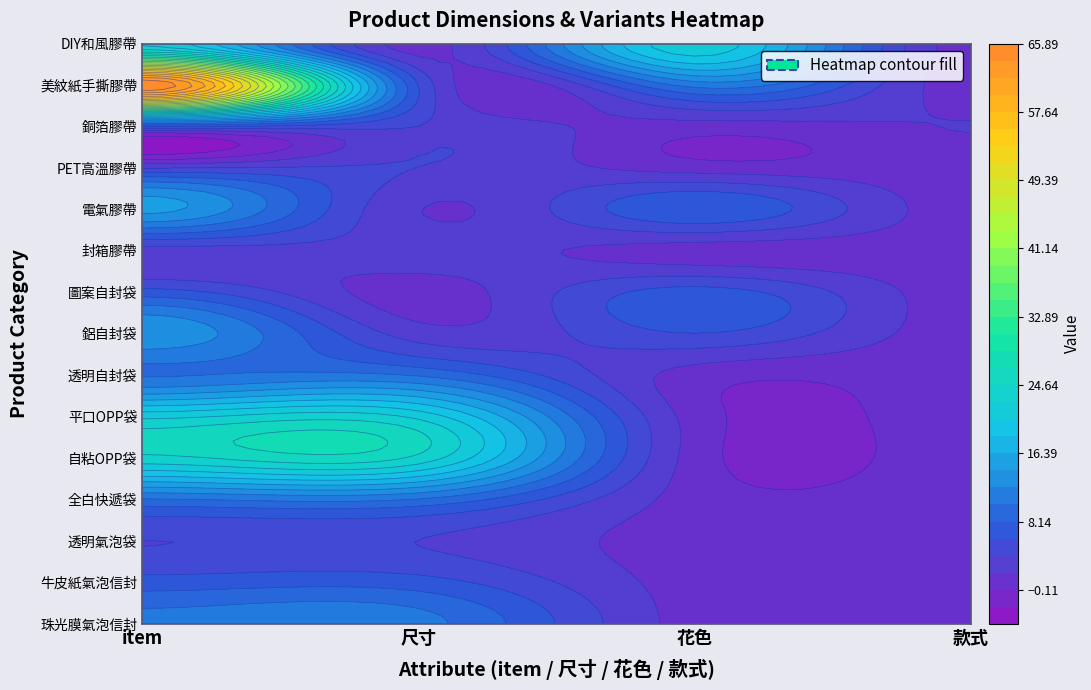

List the series in order of their peak value, lowest first.

封箱膠帶, 透明氣泡袋, PET高溫膠帶, 銅箔膠帶, 牛皮紙氣泡信封, 圖案自封袋, 全白快遞袋, 透明自封袋, 珠光膜氣泡信封, 鋁自封袋, 電氣膠帶, 平口OPP袋, DIY和風膠帶, 自粘OPP袋, 美紋紙手撕膠帶